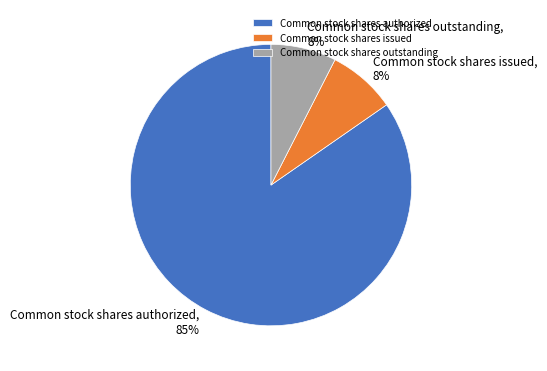

Count the number of slices in the pie.

3